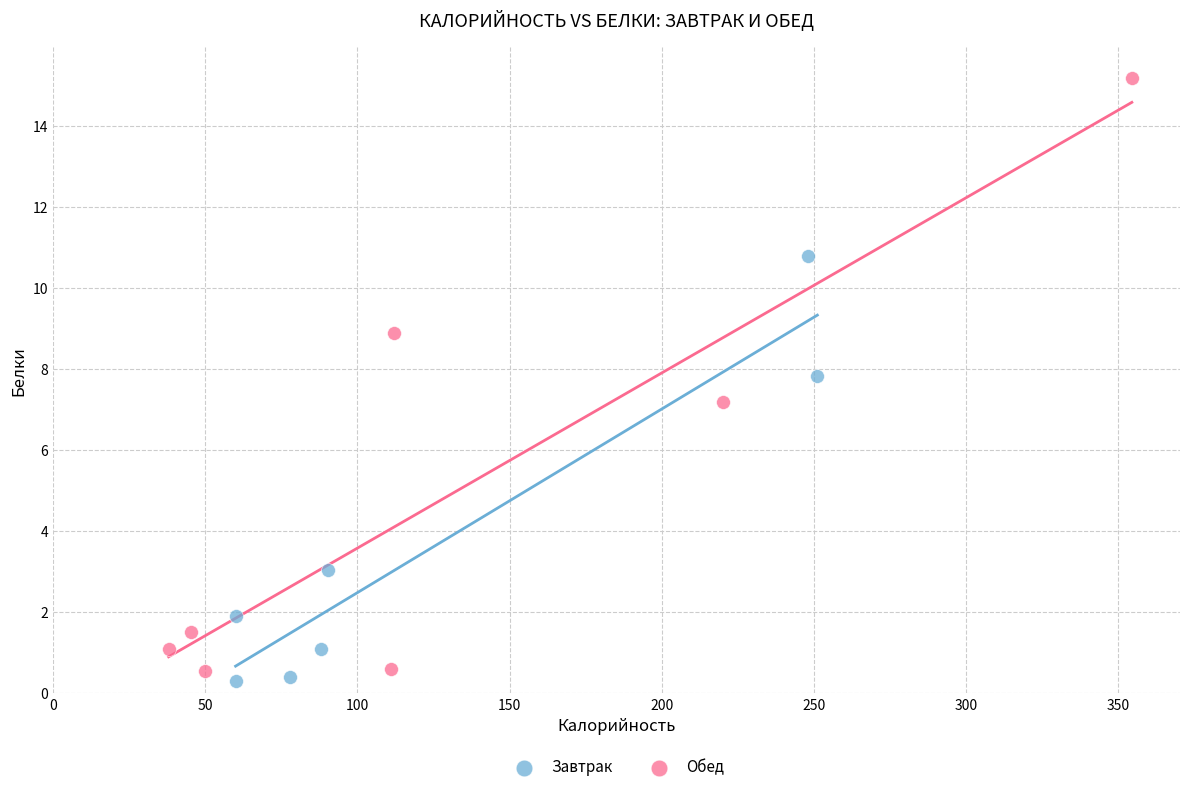

Which series has the largest Y range (max minus min)?

Обед